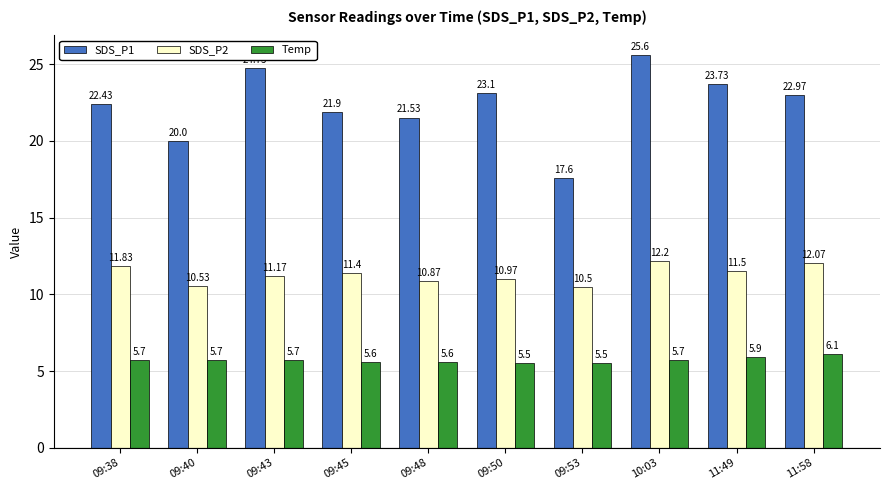

Rank the series by their average value, from lowest to highest.

Temp, SDS_P2, SDS_P1